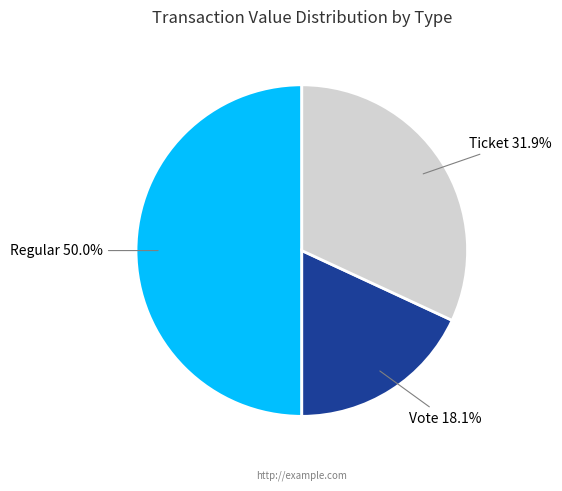

Which has a higher value, Regular or Vote?

Regular